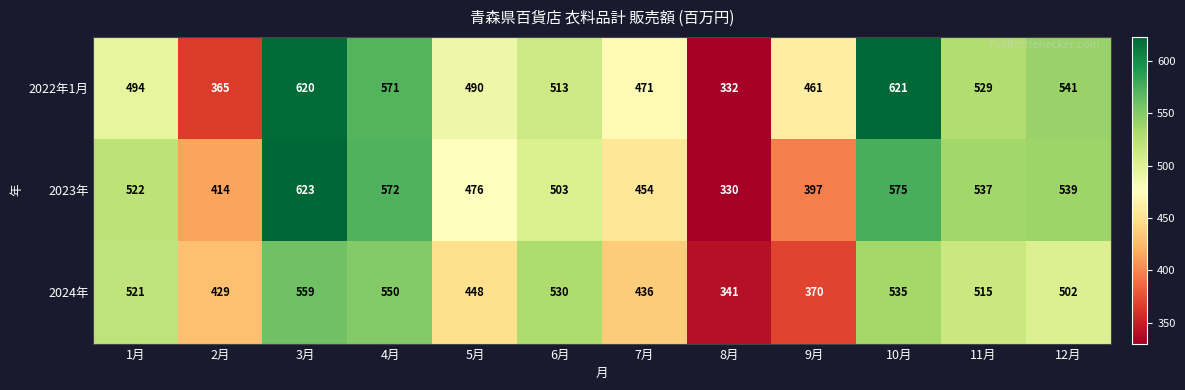

List the series in order of their overall mean, highest first.

2022年1月, 2023年, 2024年